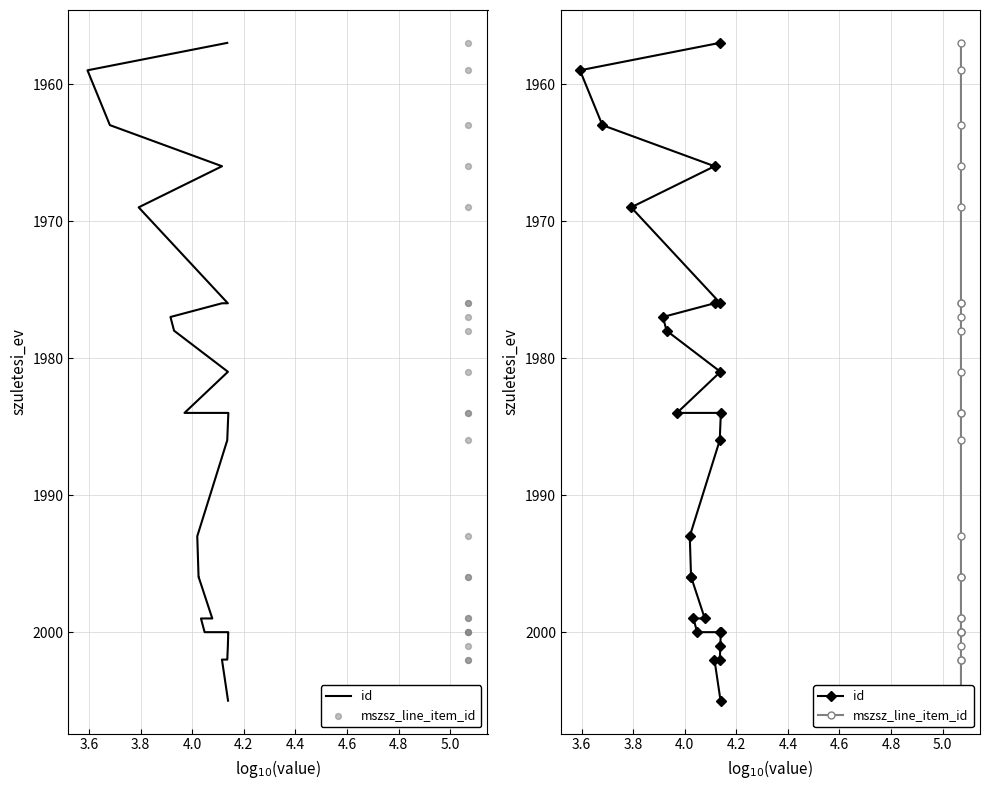

Is the value of id at 20 greater than the value of mszsz_line_item_id at 5.2?

Yes